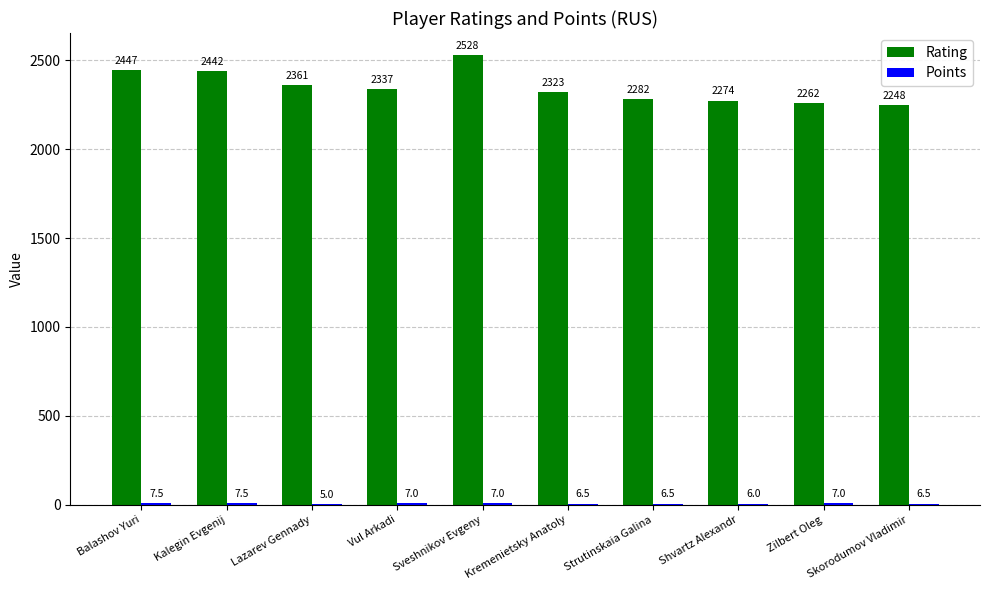

What is the sum of all Rating values?

23504.0